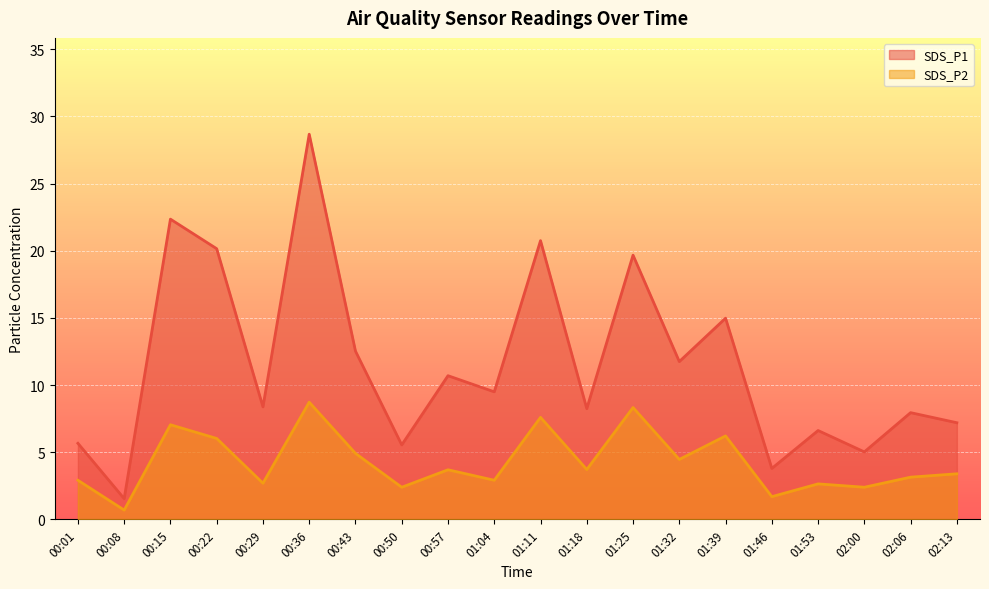

What is the sum of all SDS_P1 values?

231.1